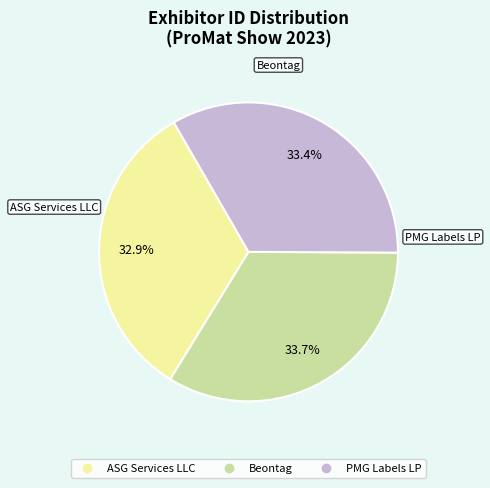

The Beontag slice represents 34% of the pie. True or false?

True